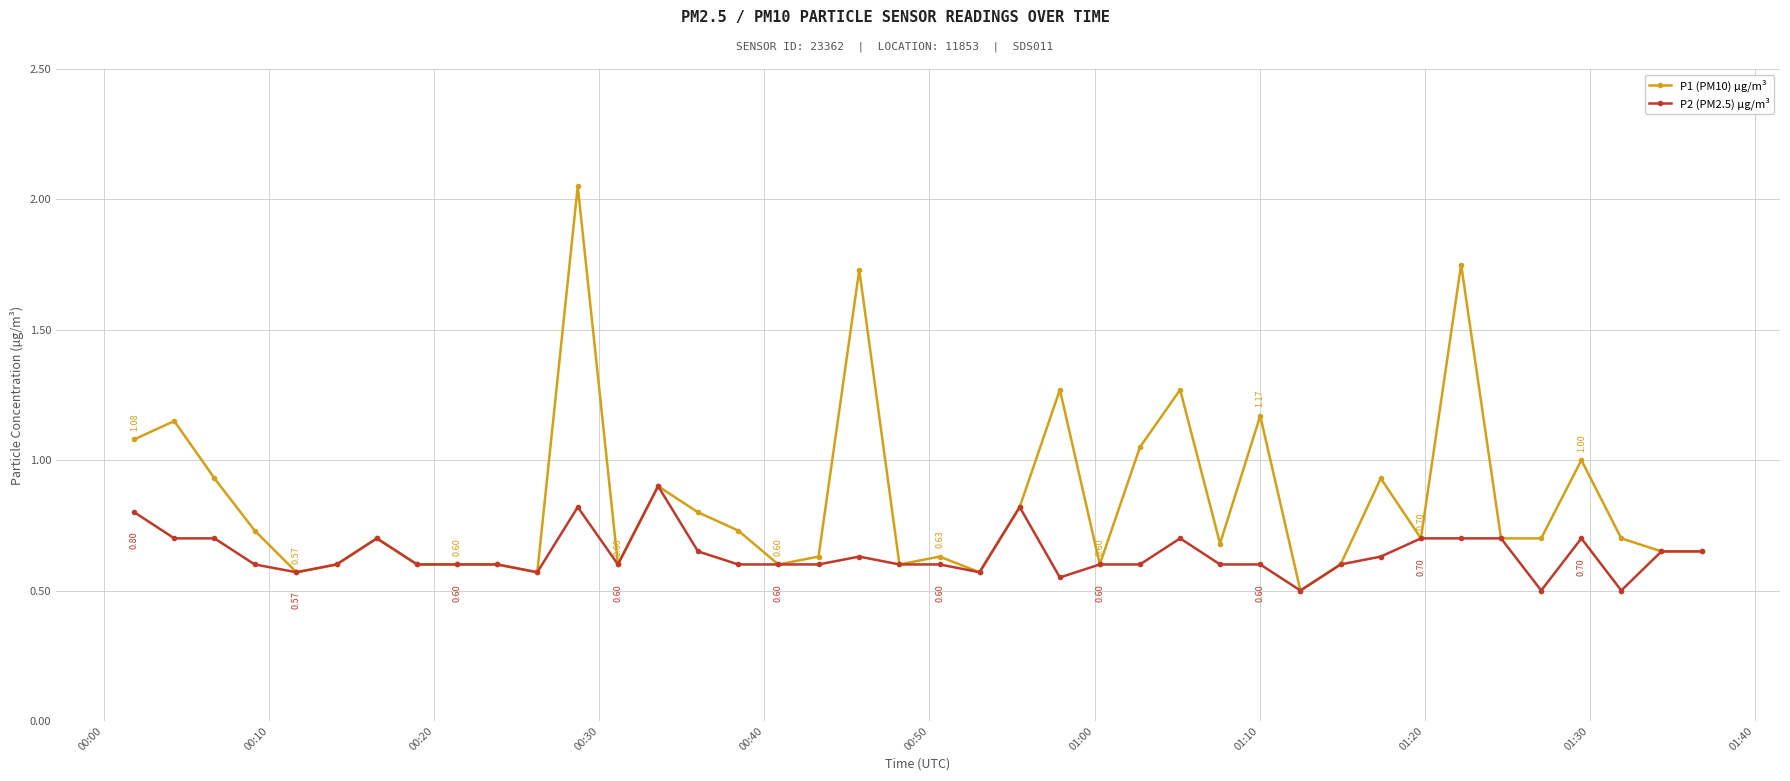

What is the difference between the maximum and minimum values in the P2 (PM2.5) µg/m³ series?

0.4